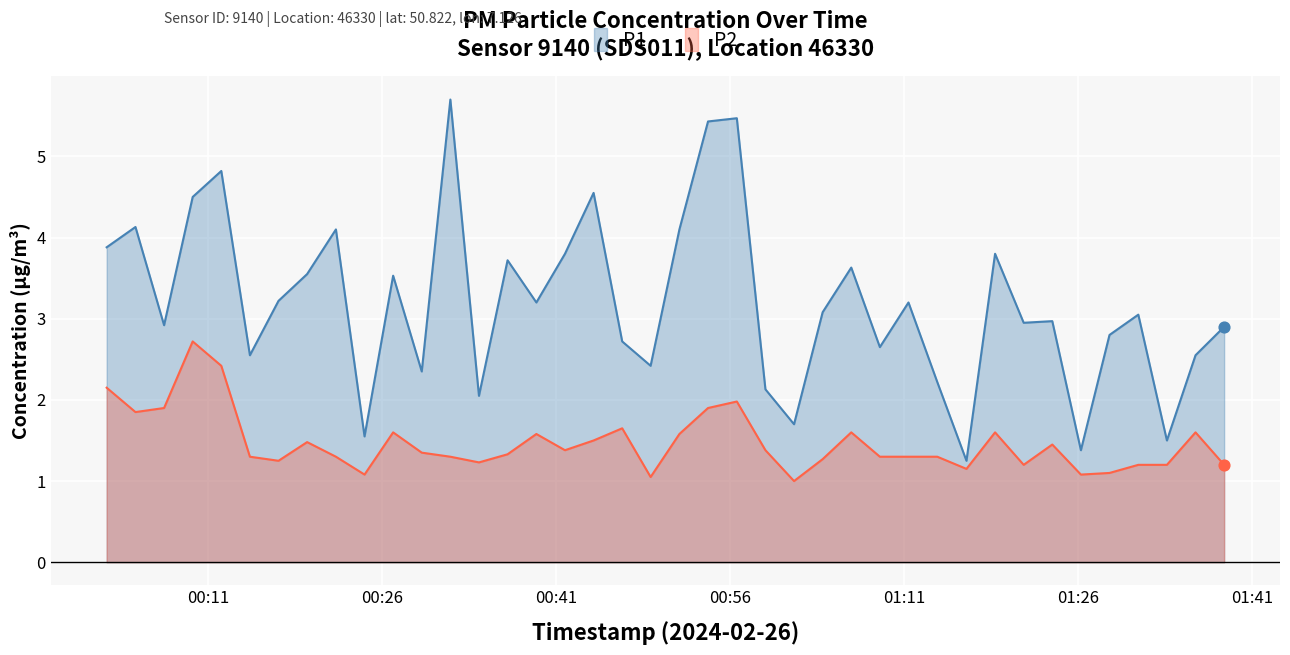

Is the value of P1 at 2024-02-26T00:14:36 greater than the value of P2 at 2024-02-26T01:23:47?

Yes